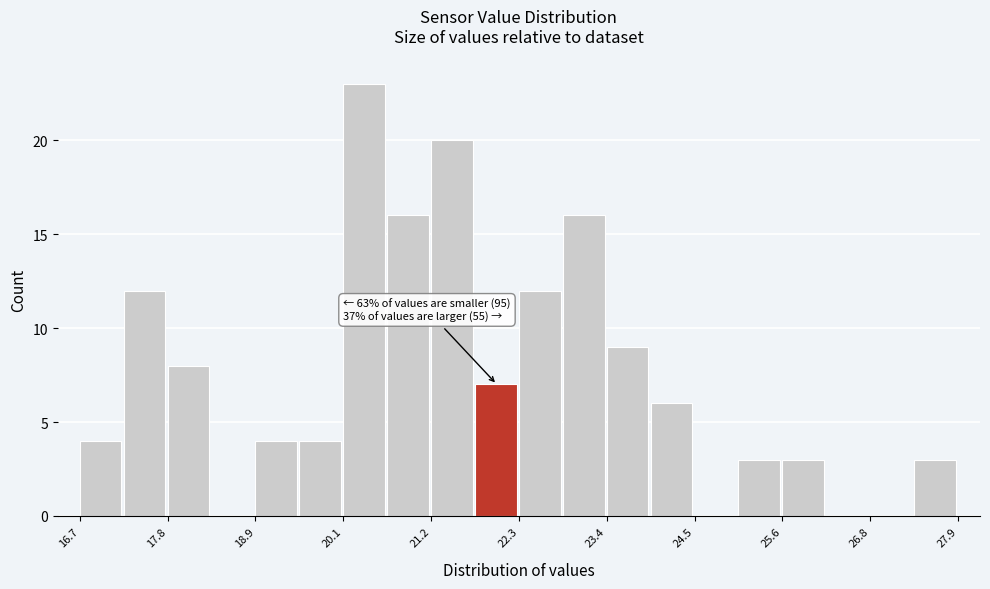

Around what value on the x-axis is the tallest bar? Give the approximate position of its centre, as read against the axis.

20.4